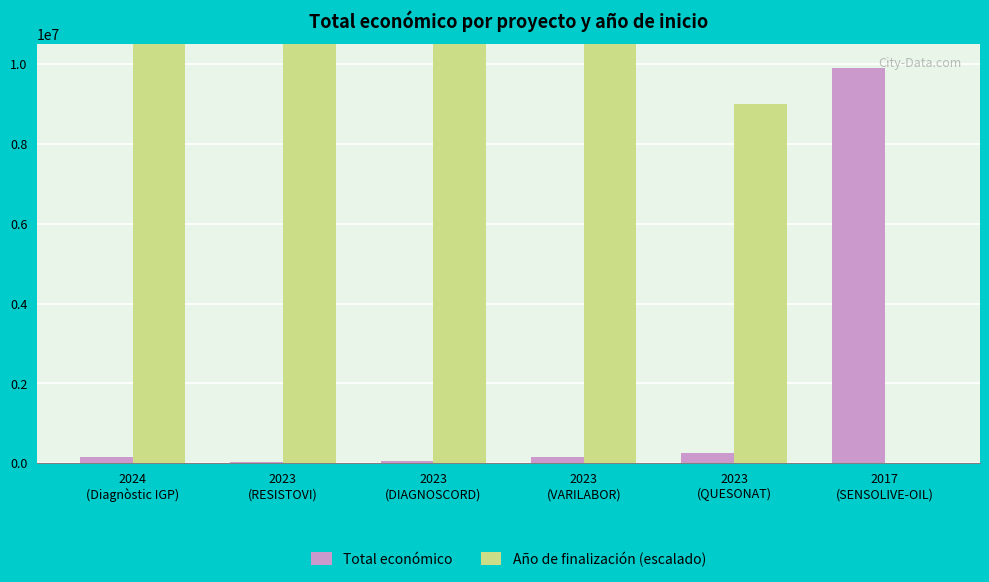

What is the sum of the Total económico values at 2023
(VARILABOR) and 2017
(SENSOLIVE-OIL)?

10050193